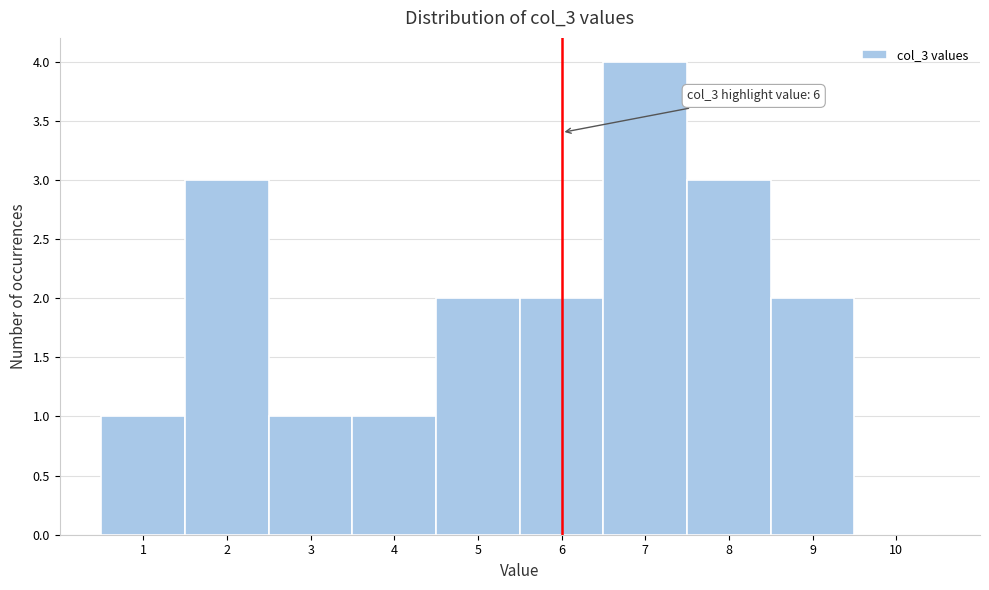

Over which range of the x-axis is the bar tallest?

6.5 to 7.5